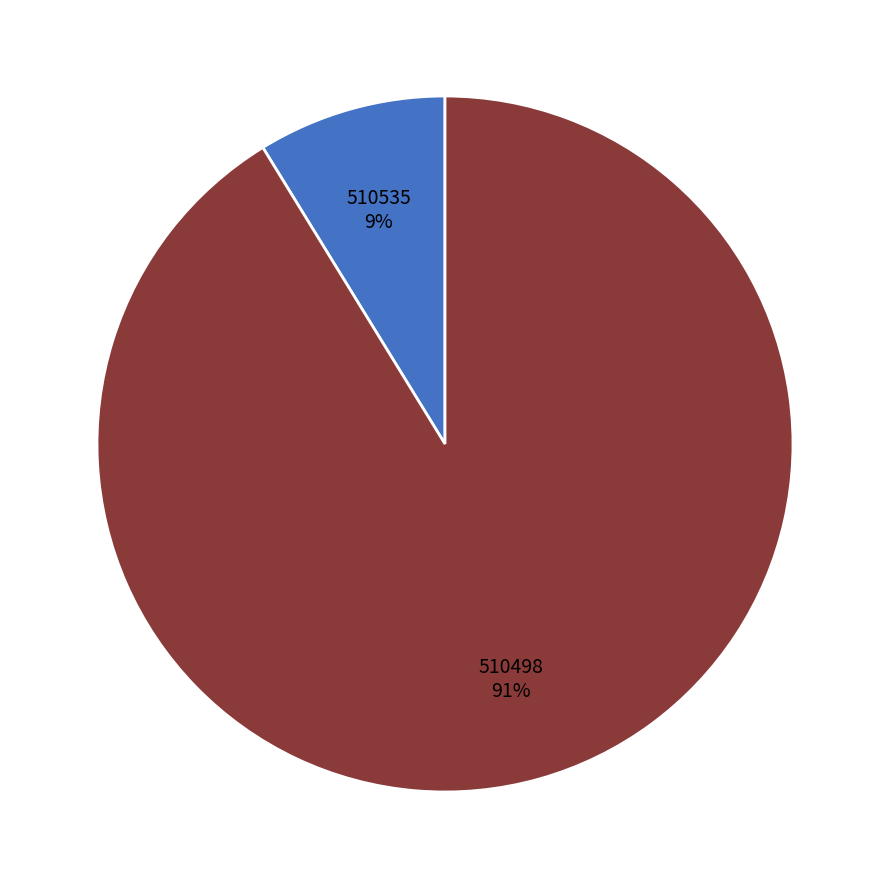

To the nearest percent, what is the difference between the 510498 and 510535 slice percentages?

82%